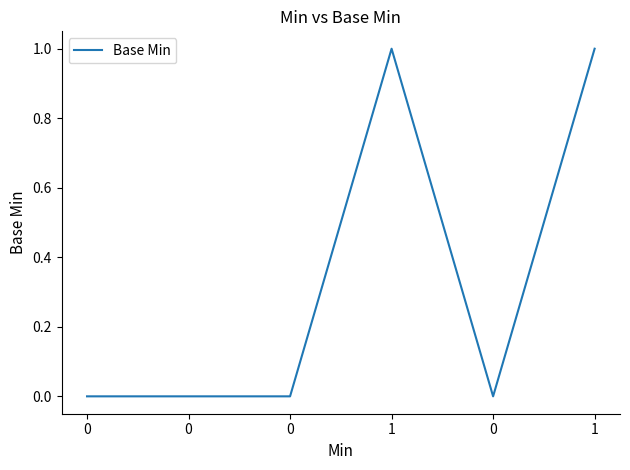

The value at 1 is 1. True or false?

True